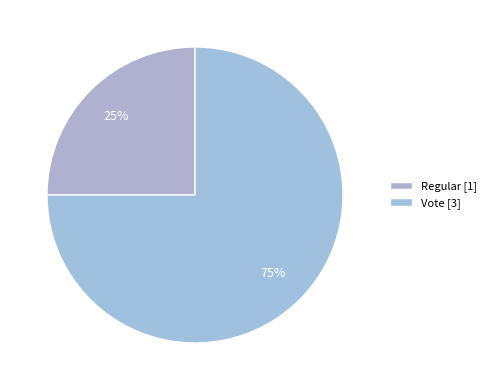

The Vote slice represents 75% of the pie. True or false?

True